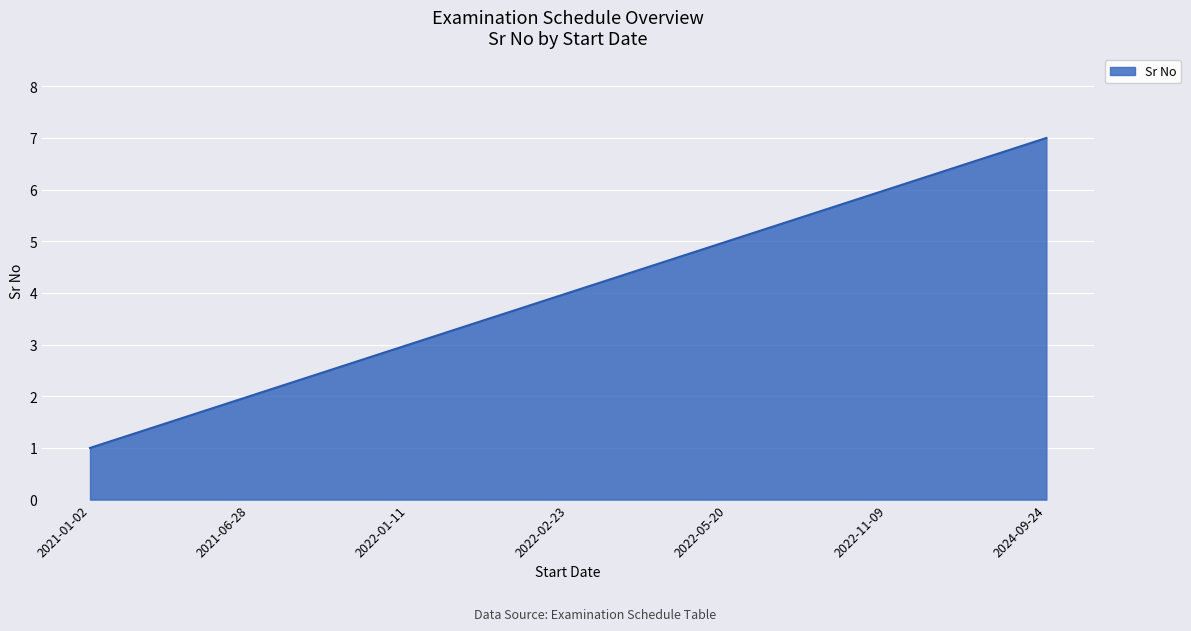

Between 2024-09-24 and 2022-01-11, which is larger?

2024-09-24